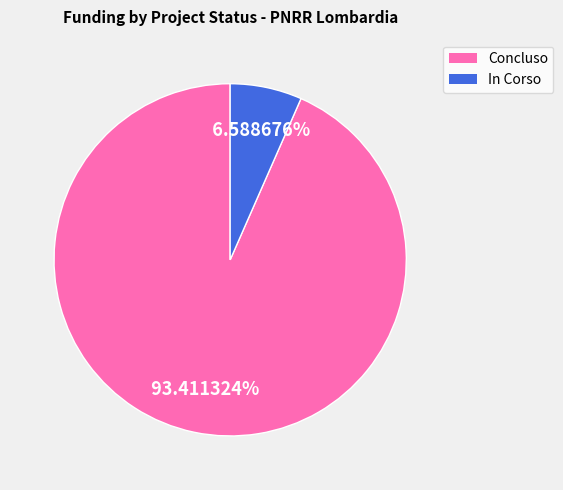

How many slices are in this pie chart?

2